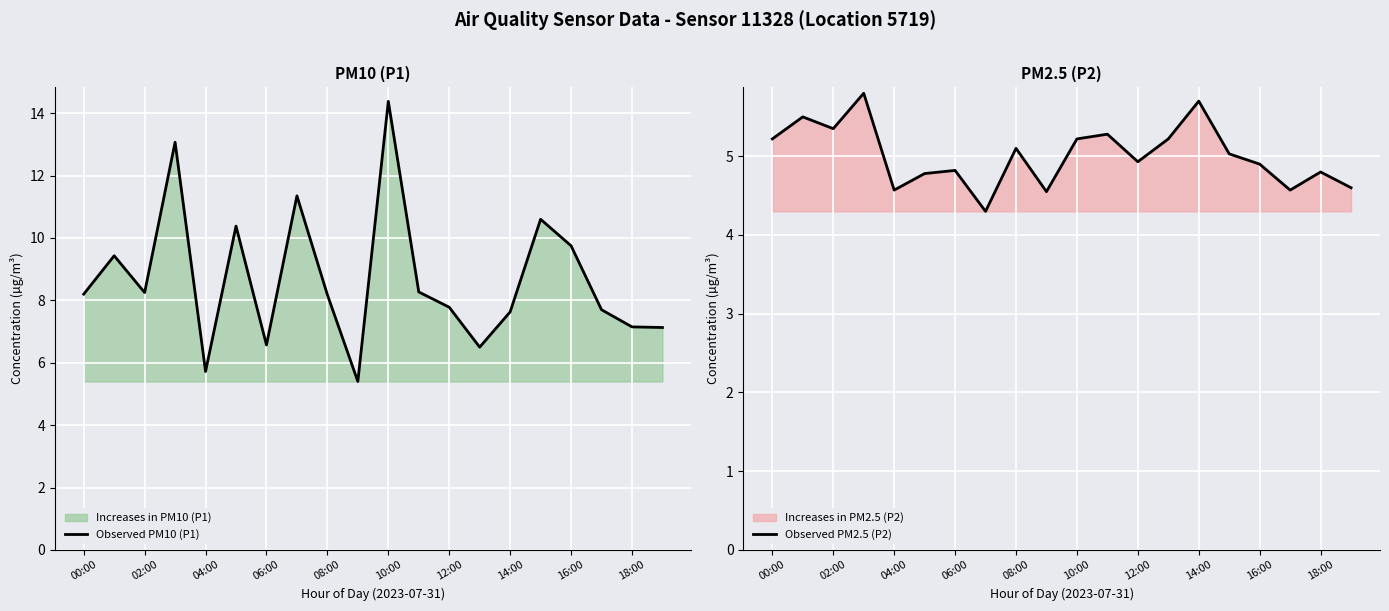

What is the value of the Observed PM10 (P1) point at the 17th from the left?

9.8